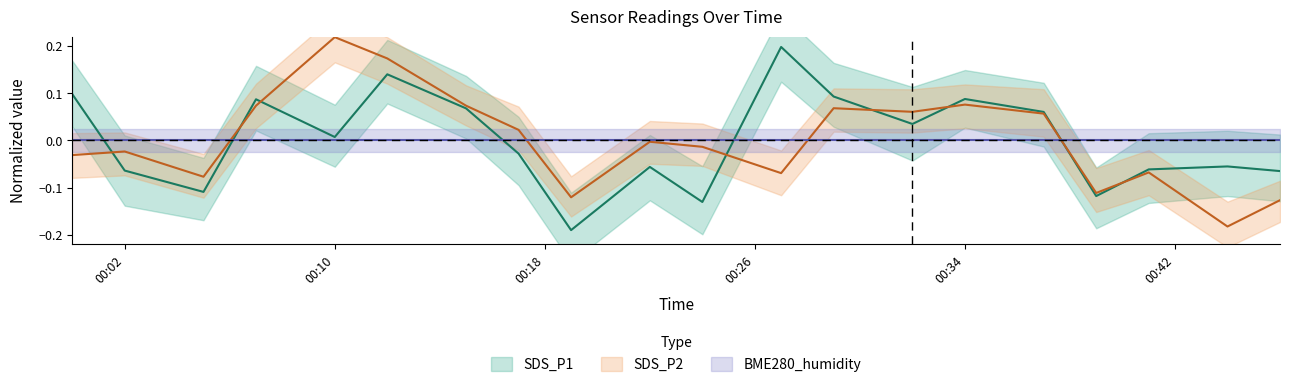

The SDS_P2 series shows -0.0 at SDS_P1. True or false?

False